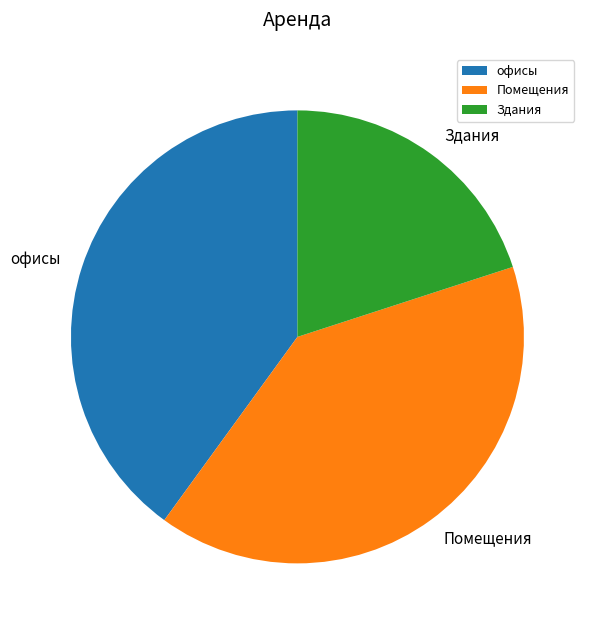

How many segments does this pie chart have?

3